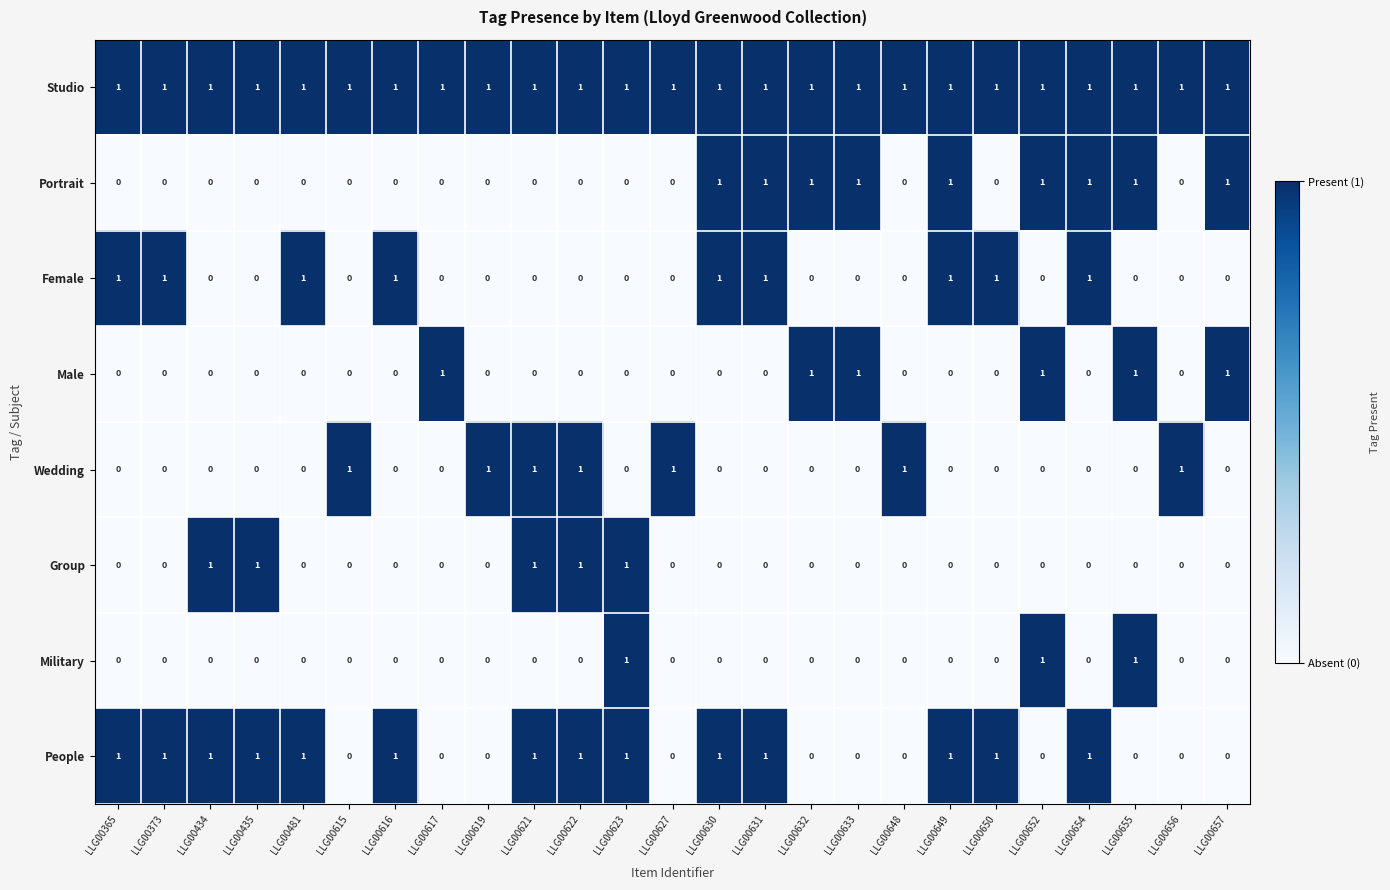

Which series has the largest total across all categories?

Studio